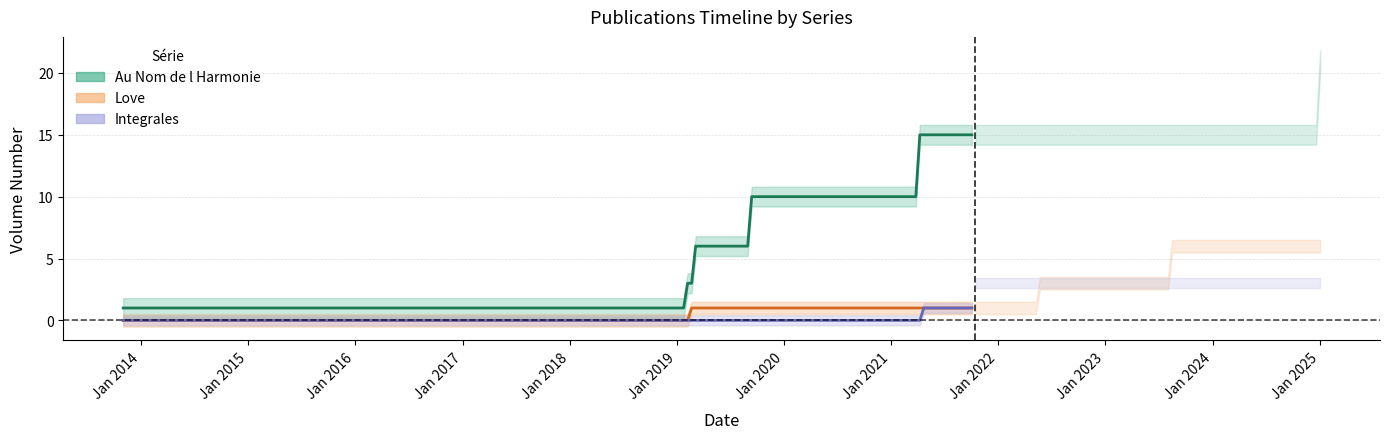

What is the label of the 10th point from the right?

2019-02-05